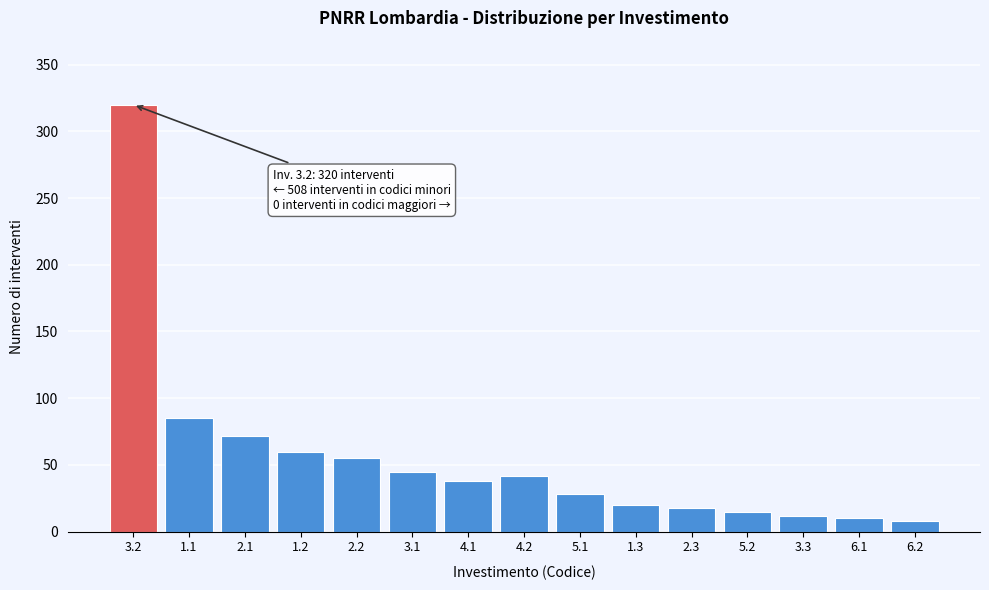

Reading right to left, what are all the values shown in this chart?

8	10	12	15	18	20	28	42	38	45	55	60	72	85	320